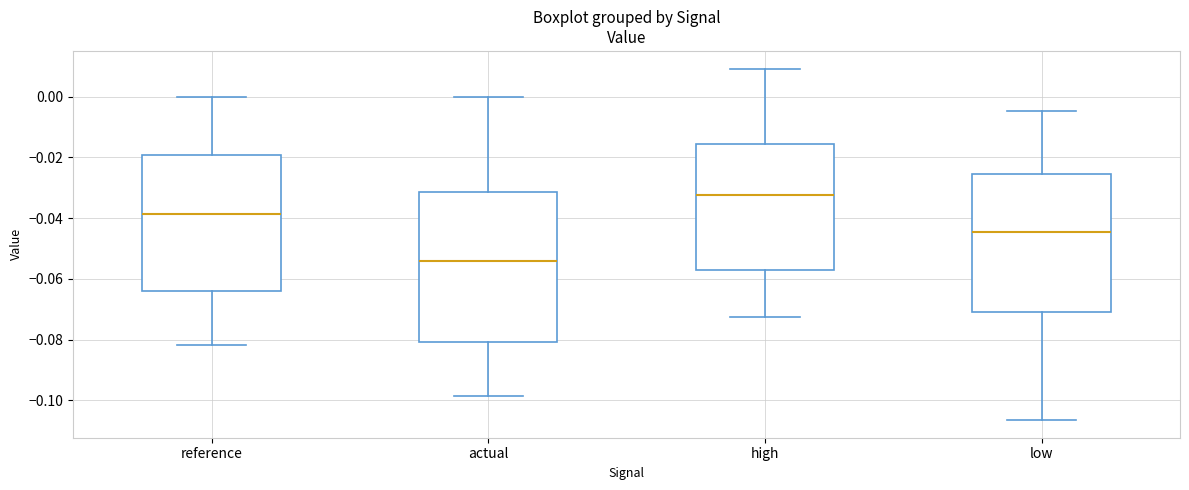

Where does the lower whisker of the box for actual end on the y-axis? The values are not printed on the chart, so give them approximately, as read against the axis.

-0.098